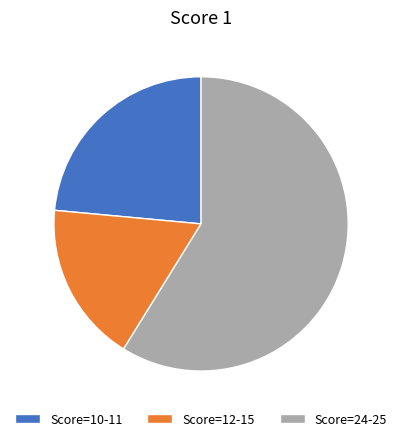

Is the sum of Score=12-15 and Score=10-11 greater than half?

No